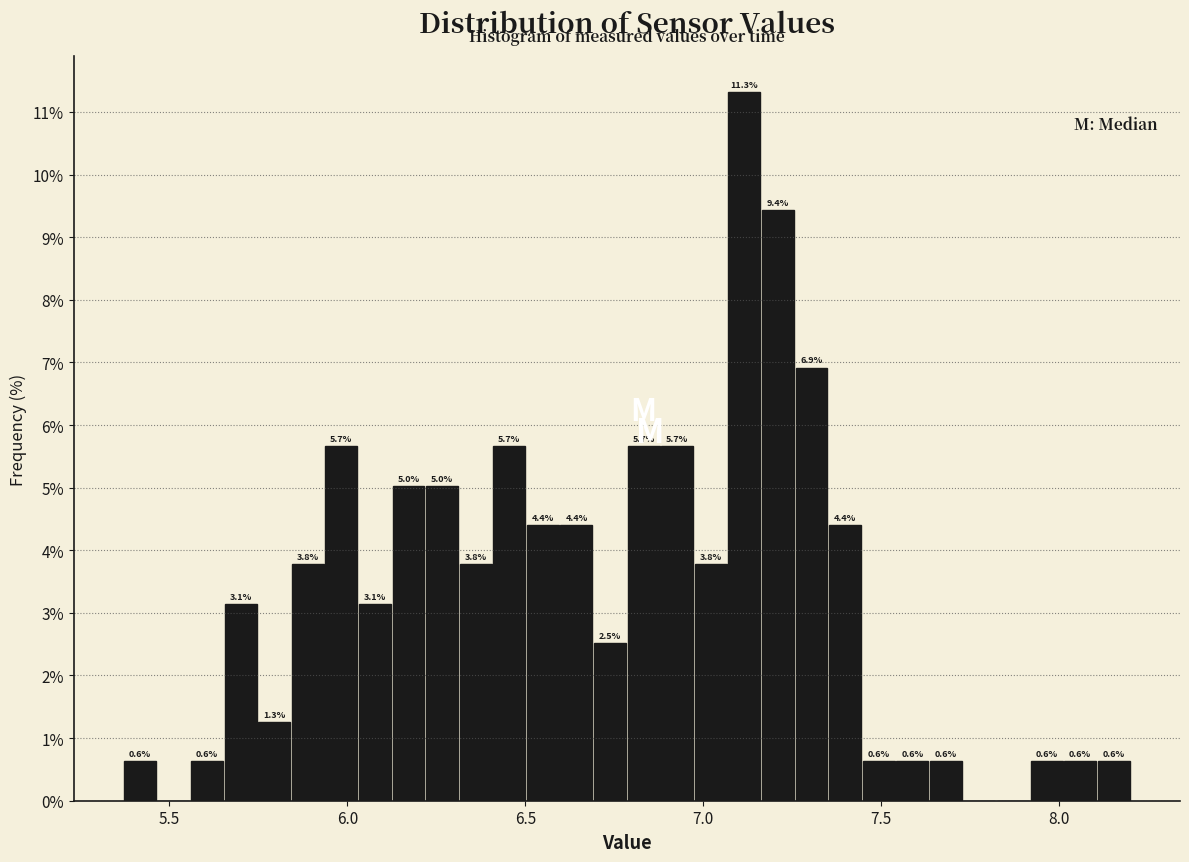

Around what value on the x-axis is the tallest bar? Give the approximate position of its centre, as read against the axis.

7.10